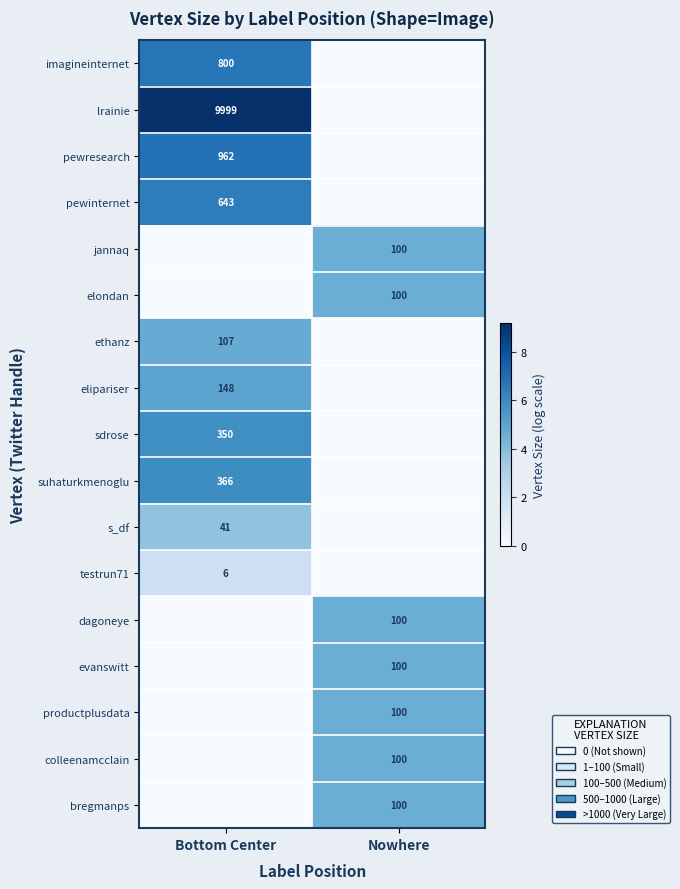

How many categories are shown in the chart?

2